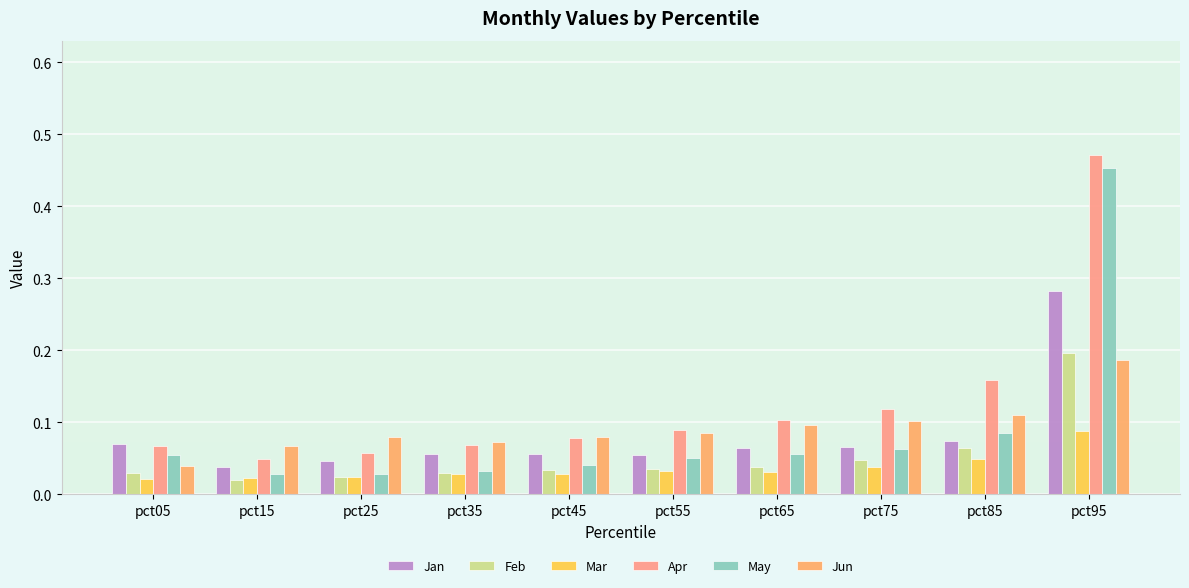

Reading left to right, list all the values displayed in this chart.

Jan: pct05=0.1	pct15=0.0	pct25=0.0	pct35=0.1	pct45=0.1	pct55=0.1	pct65=0.1	pct75=0.1	pct85=0.1	pct95=0.3
Feb: pct05=0.0	pct15=0.0	pct25=0.0	pct35=0.0	pct45=0.0	pct55=0.0	pct65=0.0	pct75=0.0	pct85=0.1	pct95=0.2
Mar: pct05=0.0	pct15=0.0	pct25=0.0	pct35=0.0	pct45=0.0	pct55=0.0	pct65=0.0	pct75=0.0	pct85=0.0	pct95=0.1
Apr: pct05=0.1	pct15=0.0	pct25=0.1	pct35=0.1	pct45=0.1	pct55=0.1	pct65=0.1	pct75=0.1	pct85=0.2	pct95=0.5
May: pct05=0.1	pct15=0.0	pct25=0.0	pct35=0.0	pct45=0.0	pct55=0.1	pct65=0.1	pct75=0.1	pct85=0.1	pct95=0.5
Jun: pct05=0.0	pct15=0.1	pct25=0.1	pct35=0.1	pct45=0.1	pct55=0.1	pct65=0.1	pct75=0.1	pct85=0.1	pct95=0.2